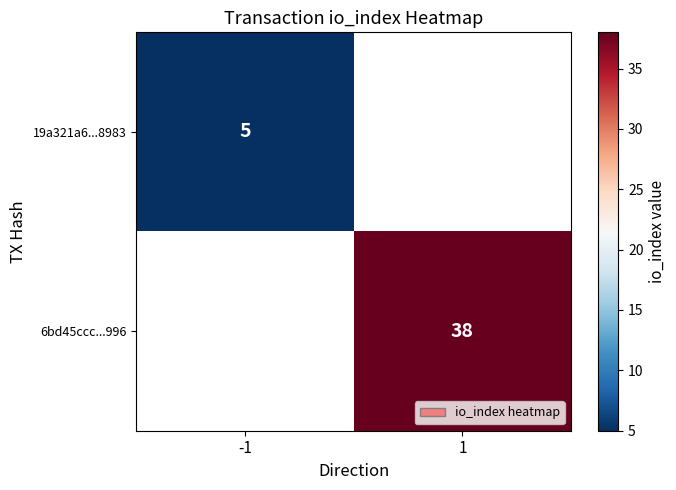

The value of 19a321a6...8983 at -1 is 5. True or false?

True